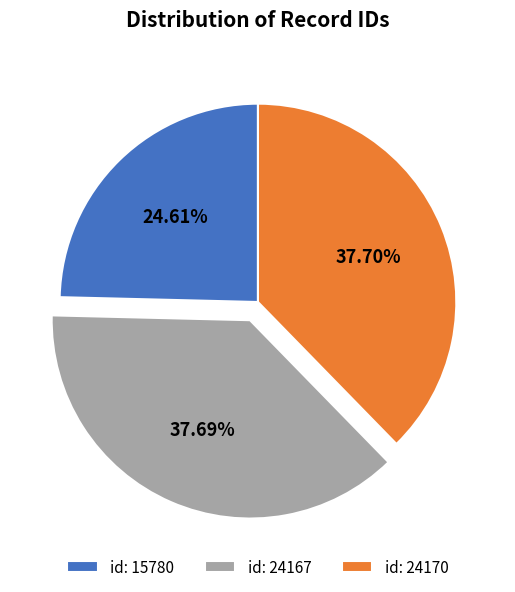

Count the number of slices in the pie.

3